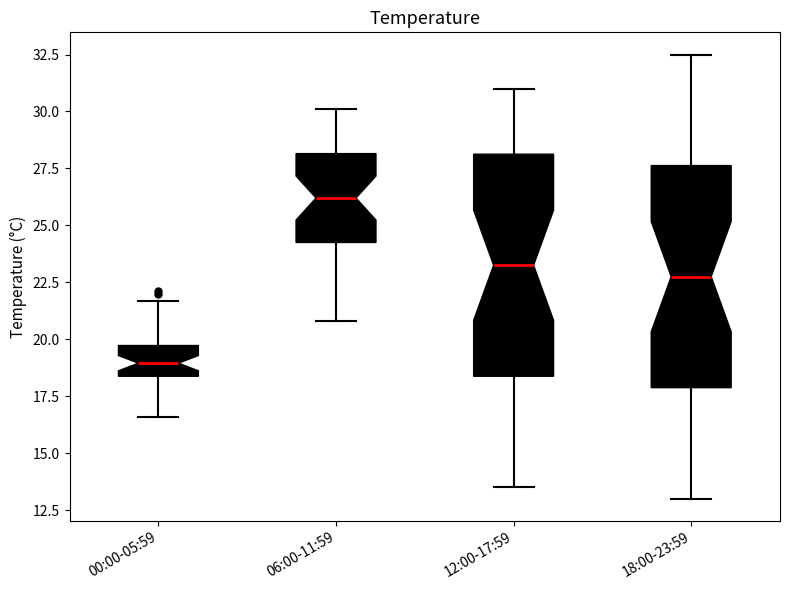

Which box has the highest median line?

06:00-11:59